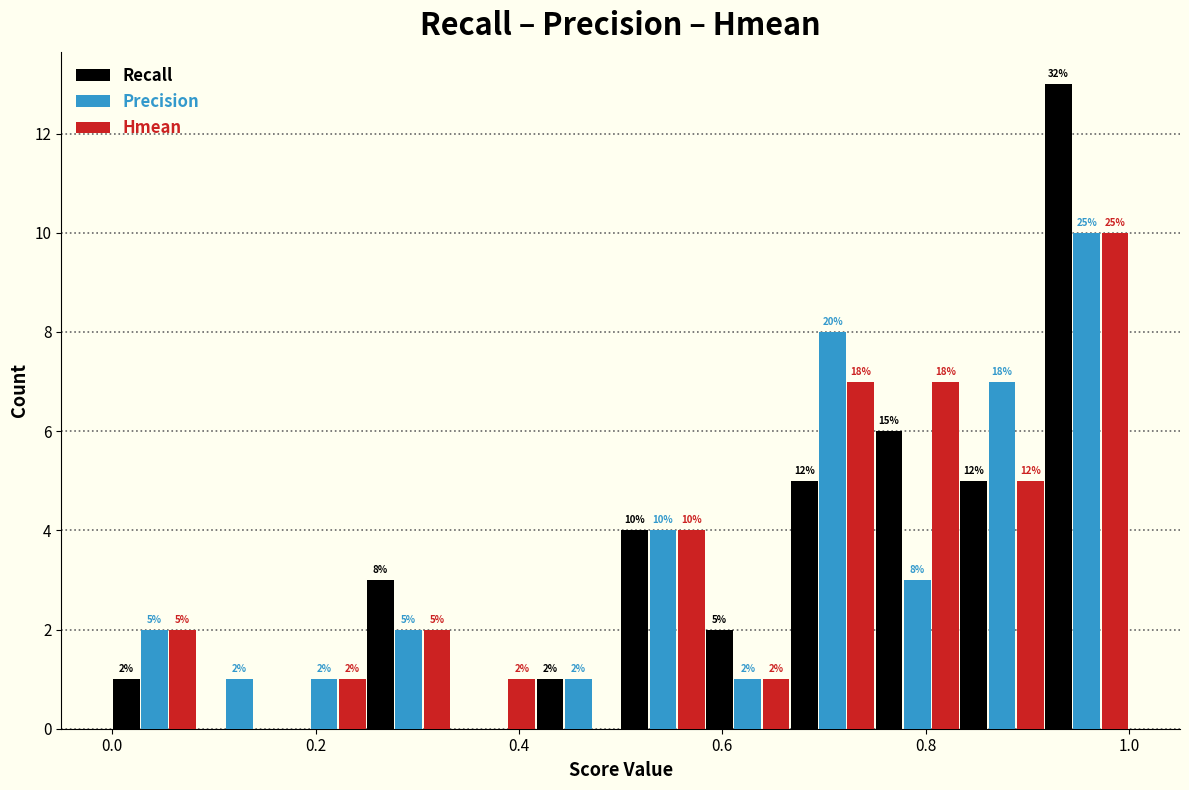

In the Recall series, which range on the x-axis has the tallest bar?

0.92 to 1.00